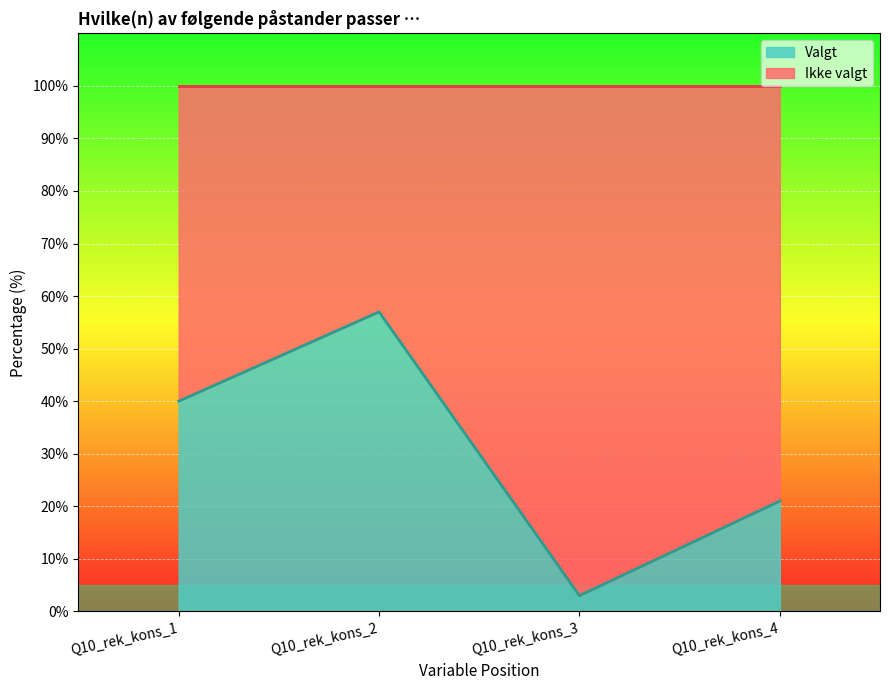

How many interior local peaks (higher than both neighbors) does the data have?

1